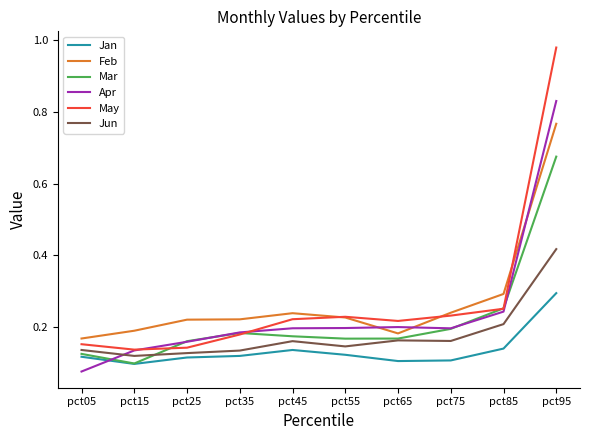

True or false: Apr and Jun cross at least once.

True